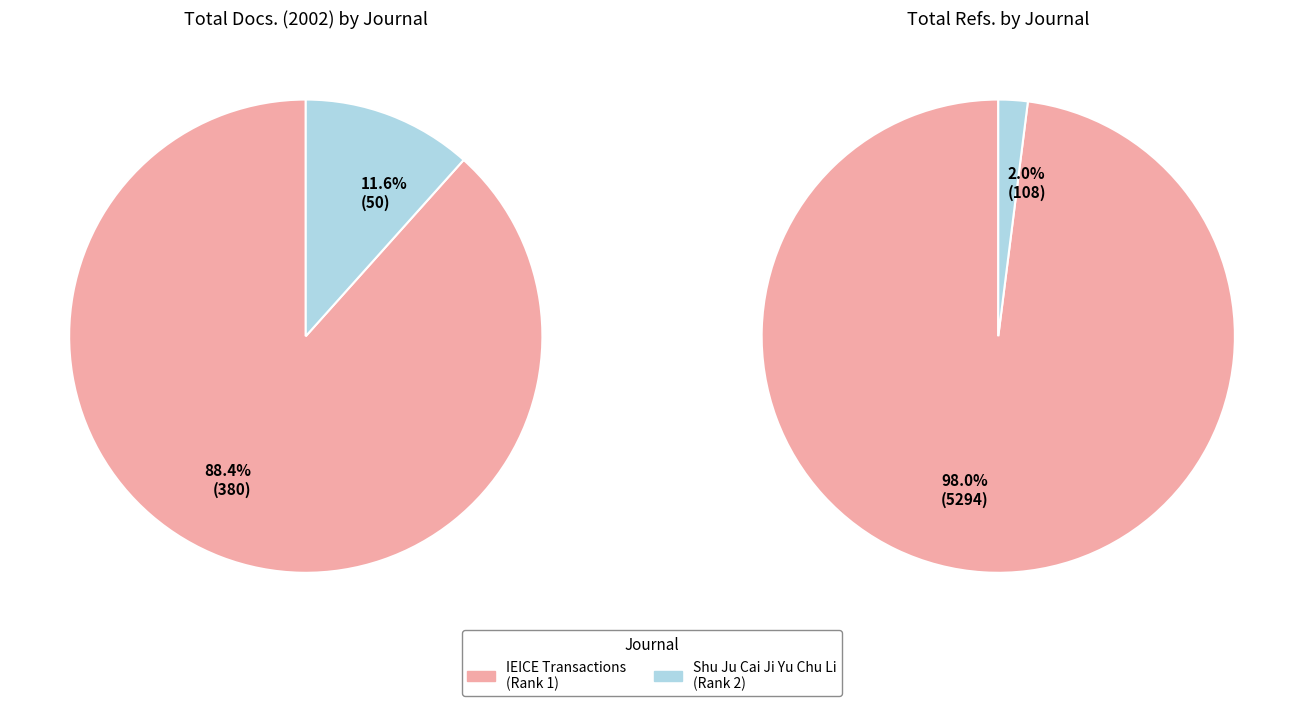

Which slice is the smallest?

Shu Ju Cai Ji Yu Chu Li